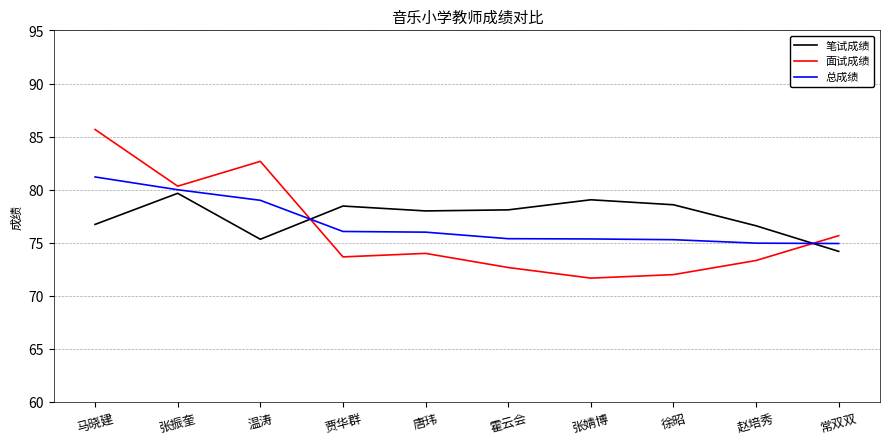

The value of 总成绩 at 马晓建 is 81.2. True or false?

True